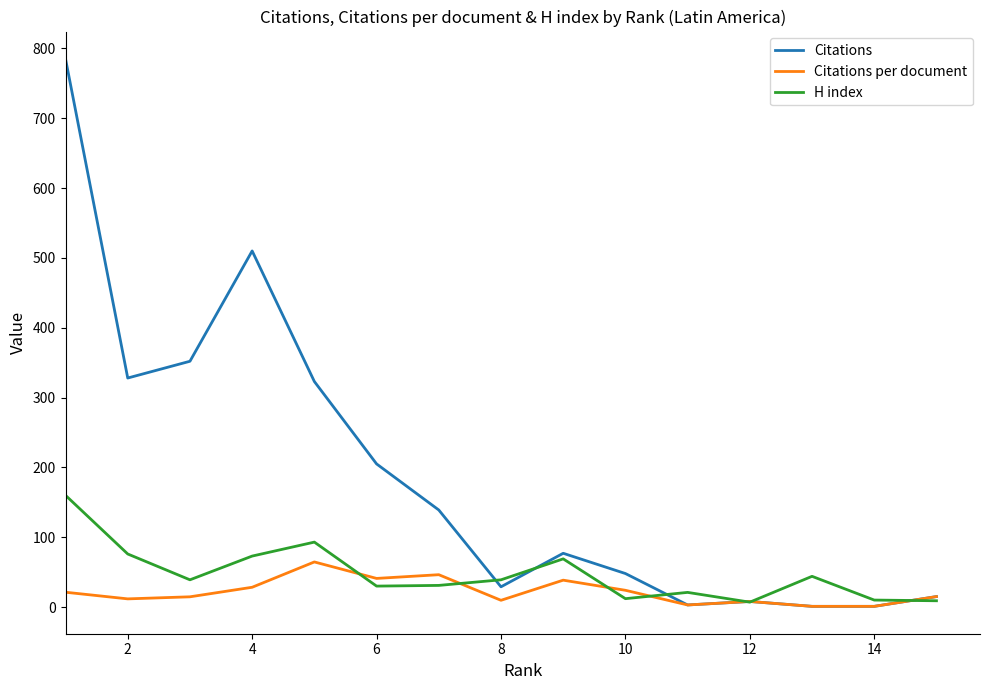

Which series has the largest range (max minus min)?

Citations